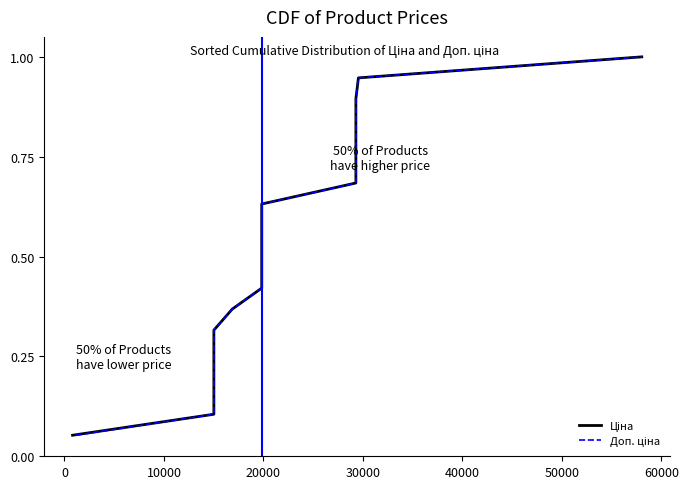

At how many categories does at least one series exceed 0?

19